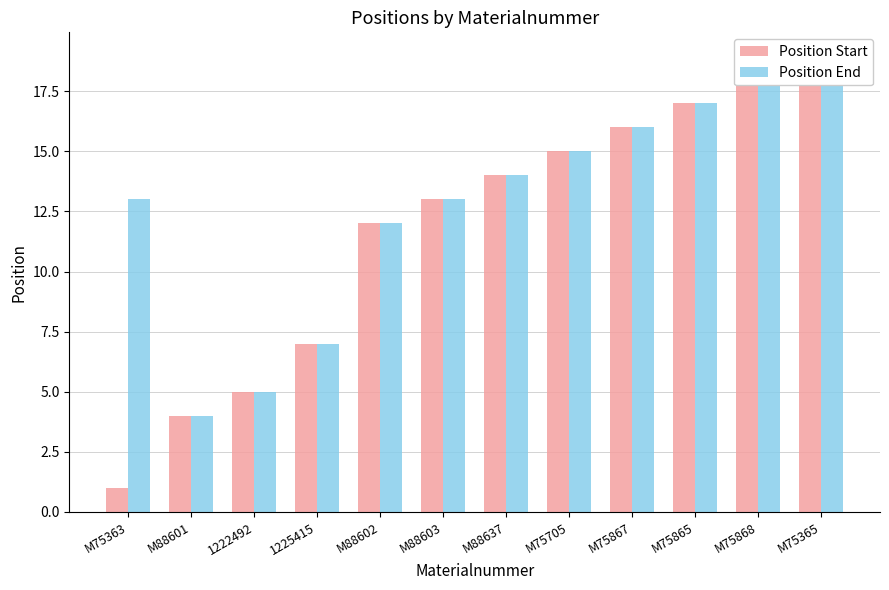

Between 1222492 and M75868, which series saw the biggest shift?

Position Start